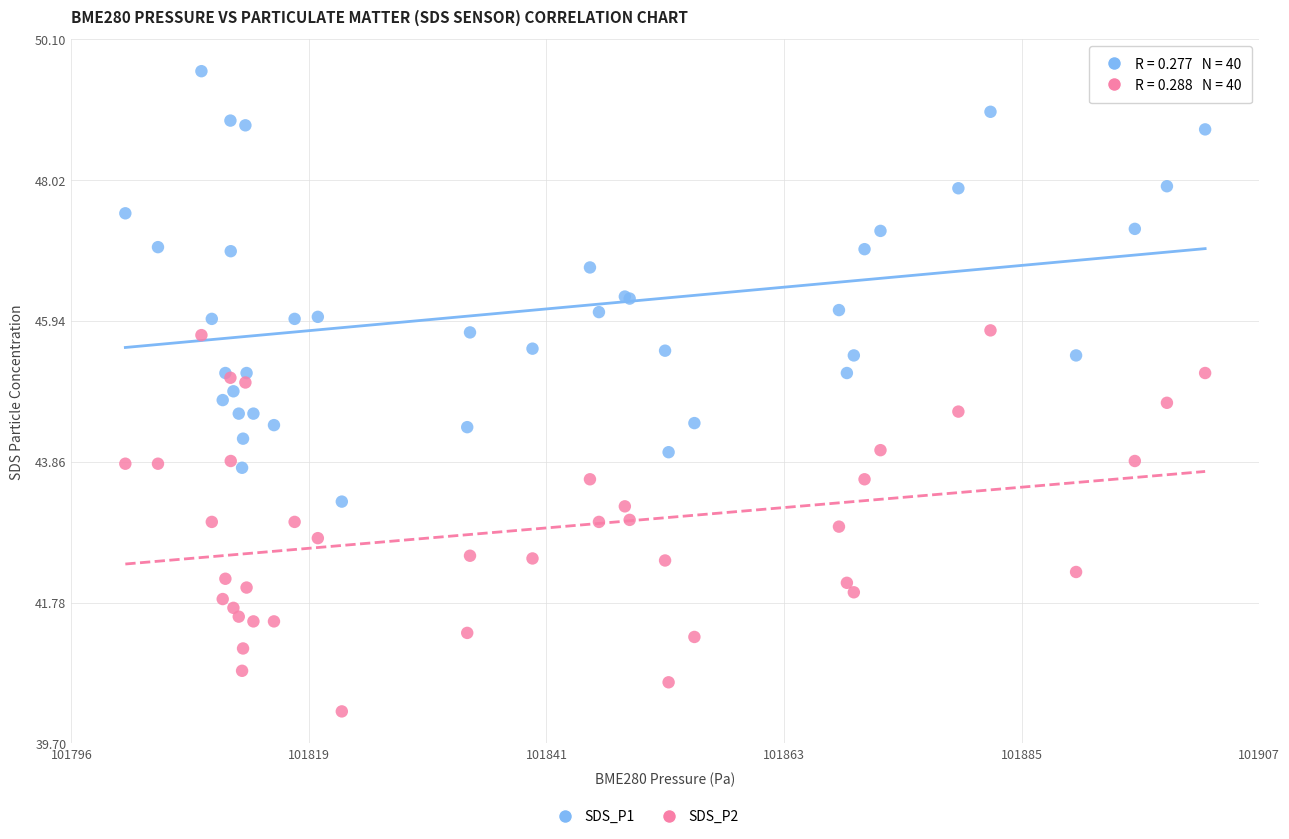

Which series contains the lowest Y value?

SDS_P2